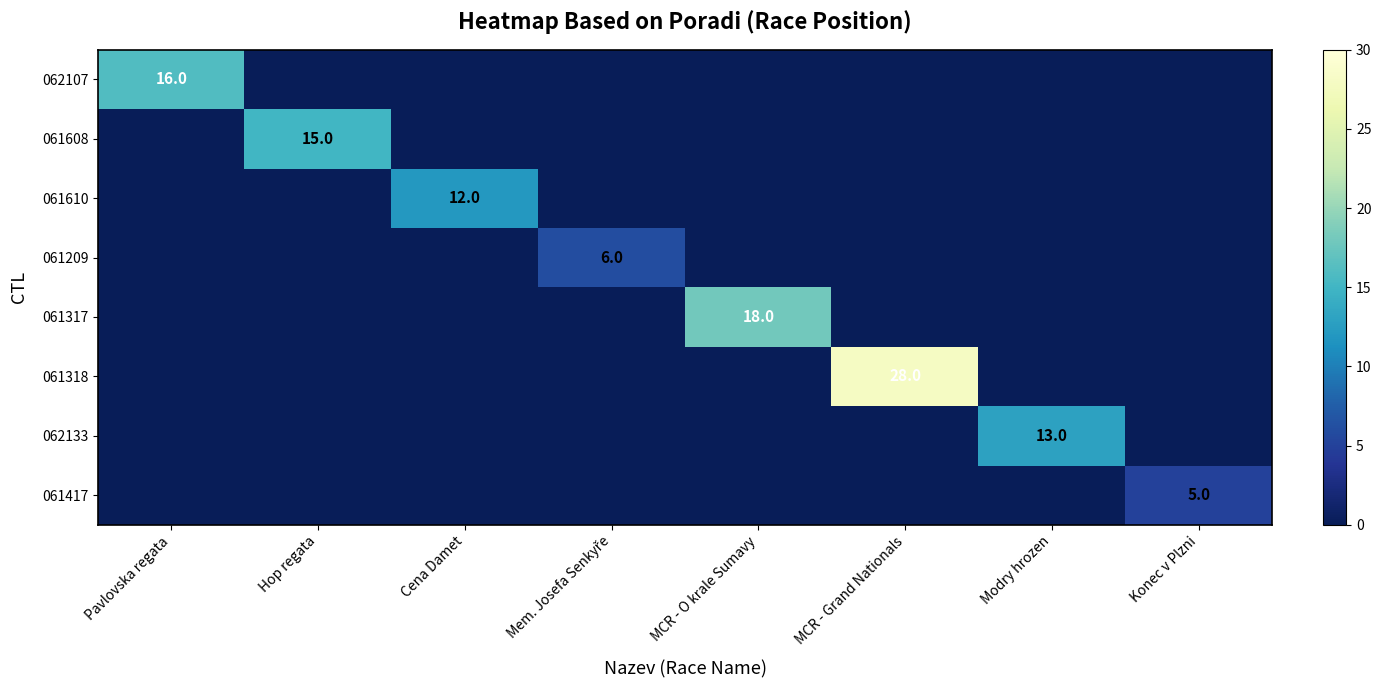

The value of 061317 at MCR - O krale Sumavy is 18. True or false?

True